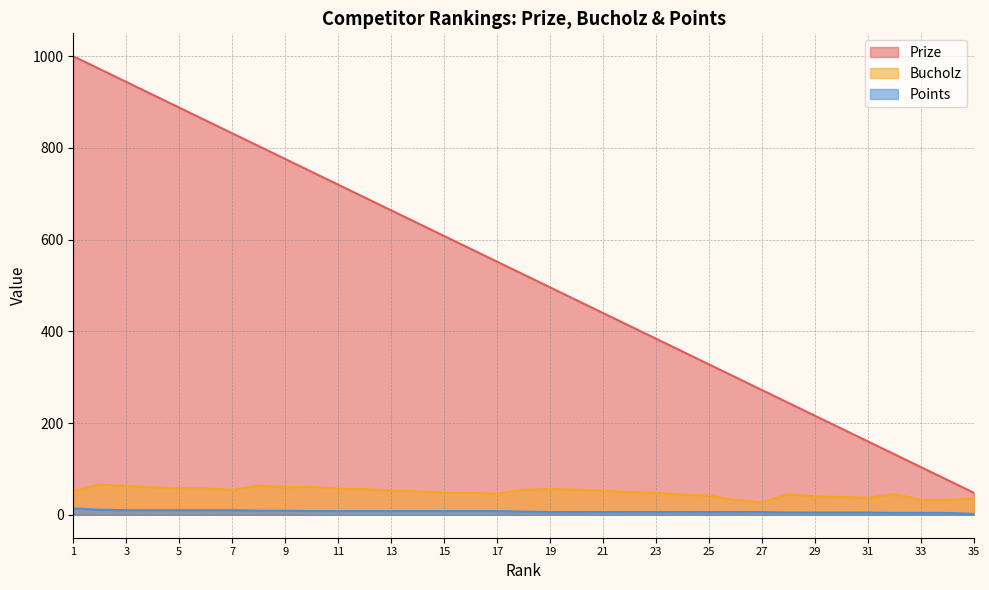

Reading left to right, what are all the values shown in this chart?

Prize: 1=1000	2=972	3=944	4=916	5=888	6=860	7=832	8=804	9=776	10=748	11=720	12=692	13=664	14=636	15=608	16=580	17=552	18=524	19=496	20=468	21=440	22=412	23=384	24=356	25=328	26=300	27=272	28=244	29=216	30=188	31=160	32=132	33=104	34=76	35=48
Bucholz: 1=52	2=66	3=63	4=60	5=58	6=58	7=54	8=64	9=60	10=61	11=57	12=56	13=53	14=51	15=48	16=48	17=46	18=55	19=56	20=55	21=53	22=49	23=48	24=44	25=42	26=32	27=27	28=45	29=40	30=39	31=37	32=45	33=33	34=32	35=36
Points: 1=14	2=11	3=10	4=10	5=10	6=10	7=10	8=9	9=9	10=8	11=8	12=8	13=8	14=8	15=8	16=8	17=8	18=7	19=6	20=6	21=6	22=6	23=6	24=6	25=6	26=6	27=6	28=5	29=5	30=5	31=5	32=4	33=4	34=4	35=2